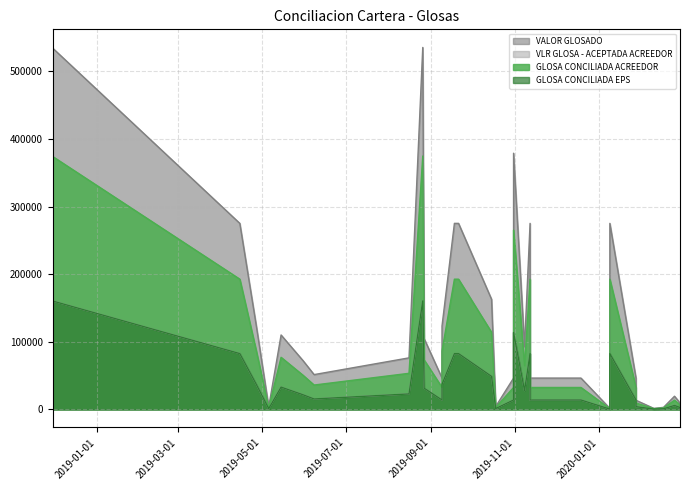

At which category is the sum across all series the highest?

2019-08-26